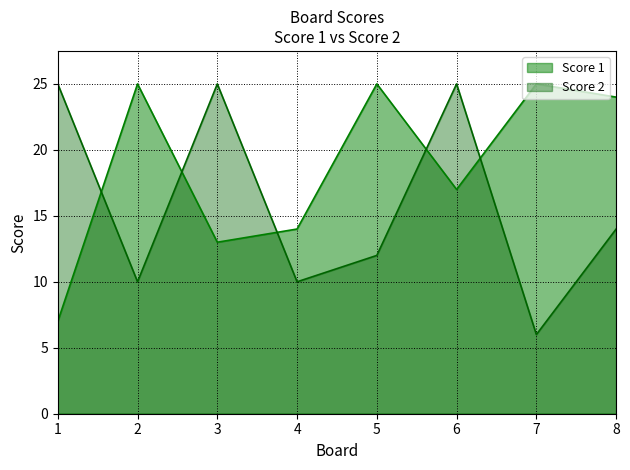

What are all the series names shown in the legend?

Score 1, Score 2